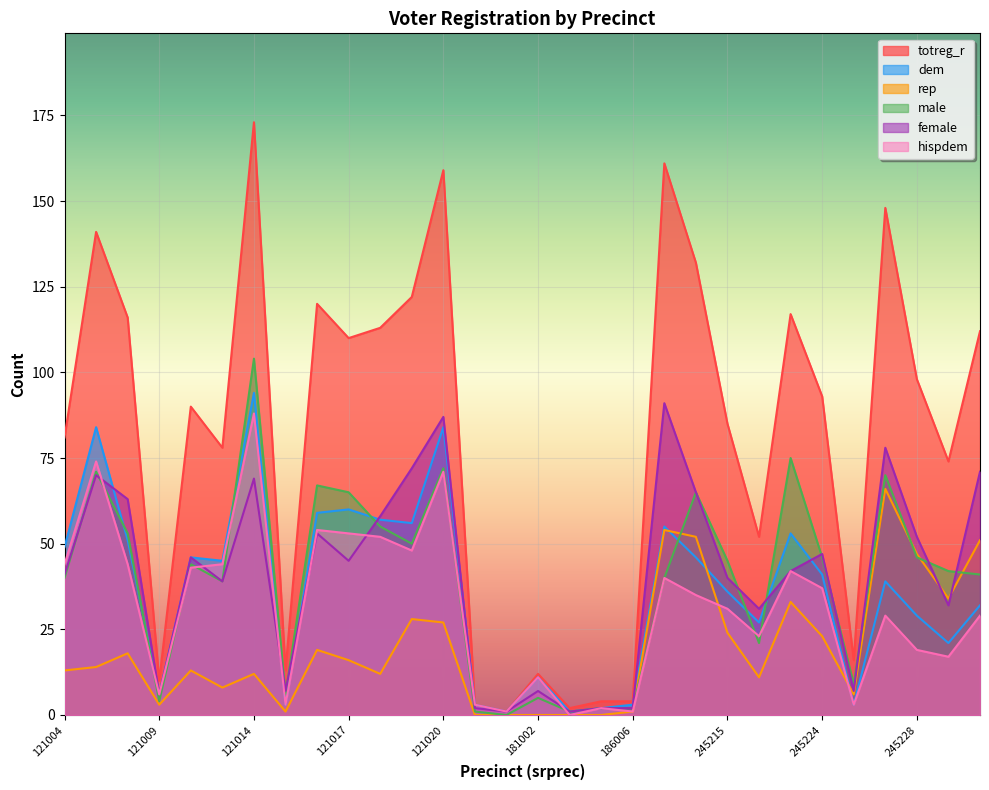

At which label does male reach its minimum?

181001